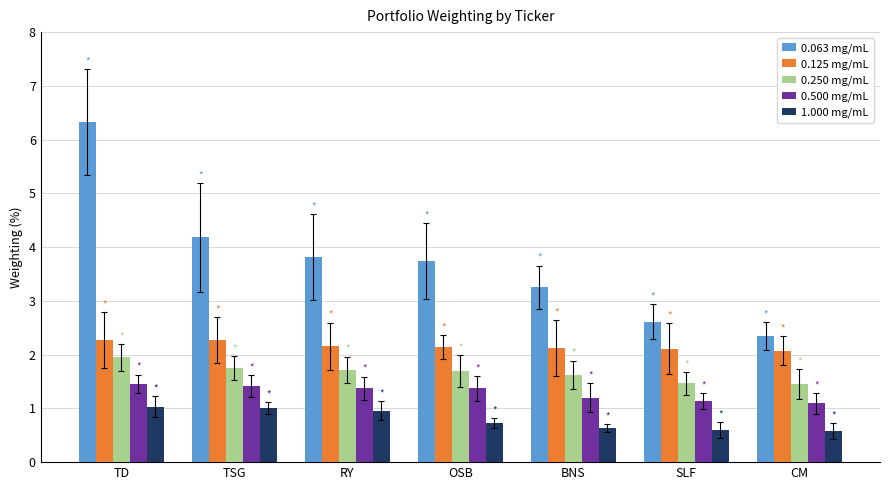

Which series has the largest total across all categories?

0.063 mg/mL